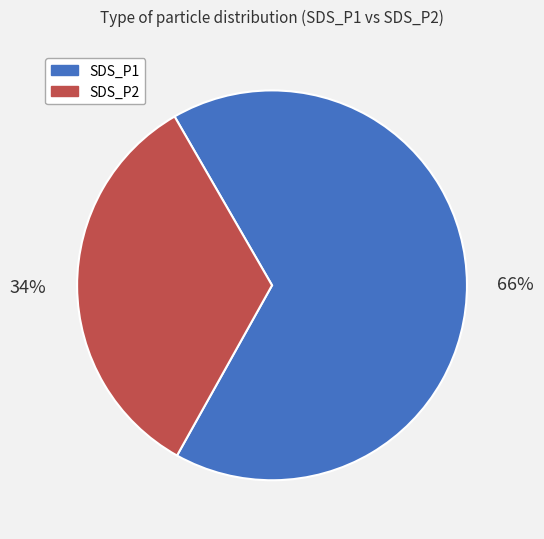

True or false: SDS_P2 accounts for 34% of the total.

True